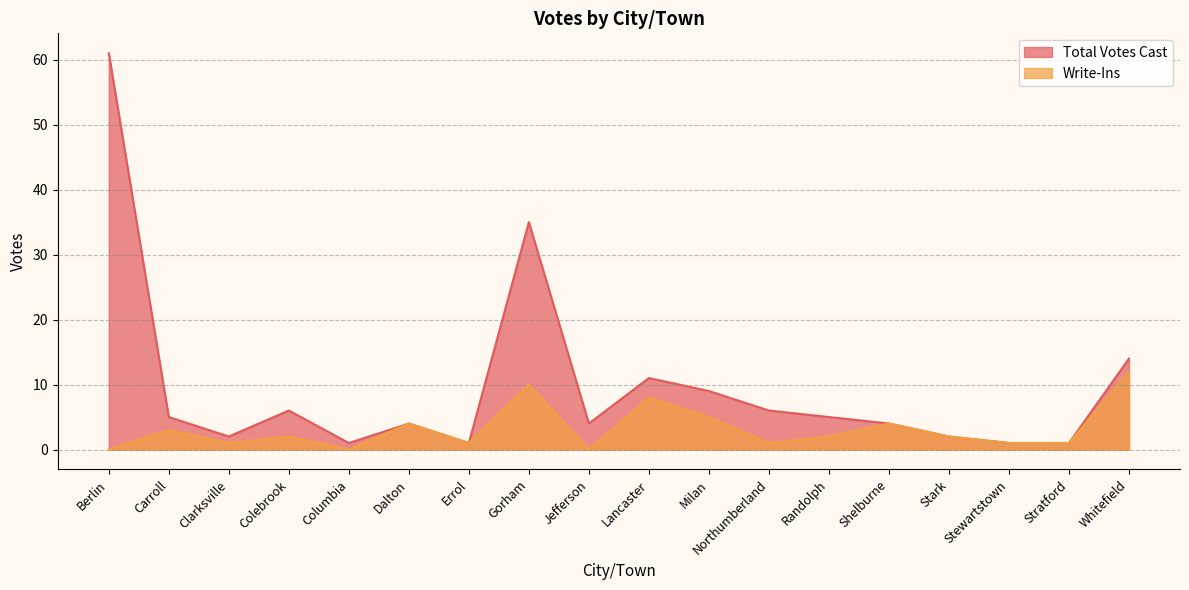

True or false: Total Votes Cast has a value of 2 at Colebrook.

False